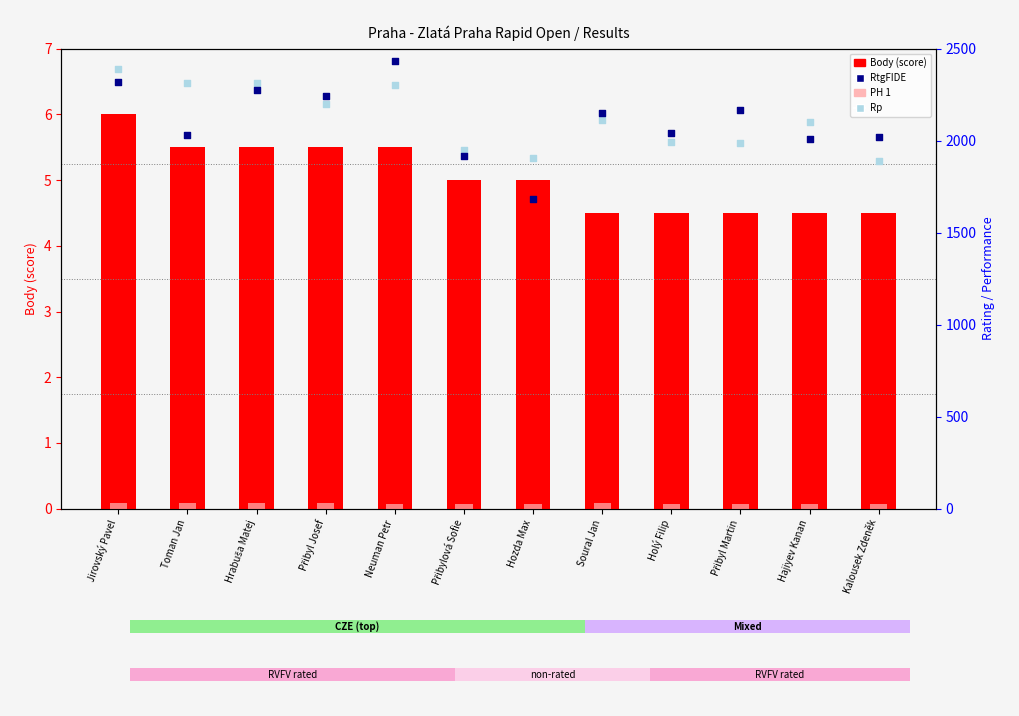

What are all the series names shown in the legend?

Body (score), PH 1, RtgFIDE, Rp